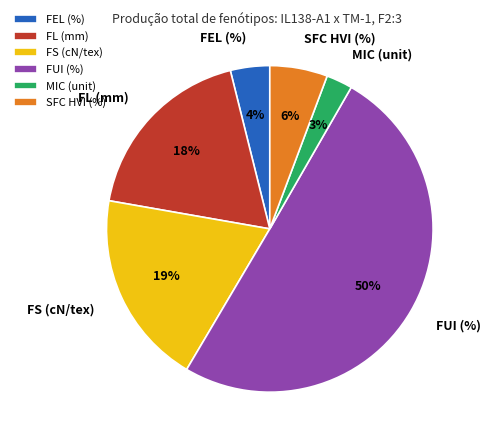

What is the majority slice?

FUI (%)